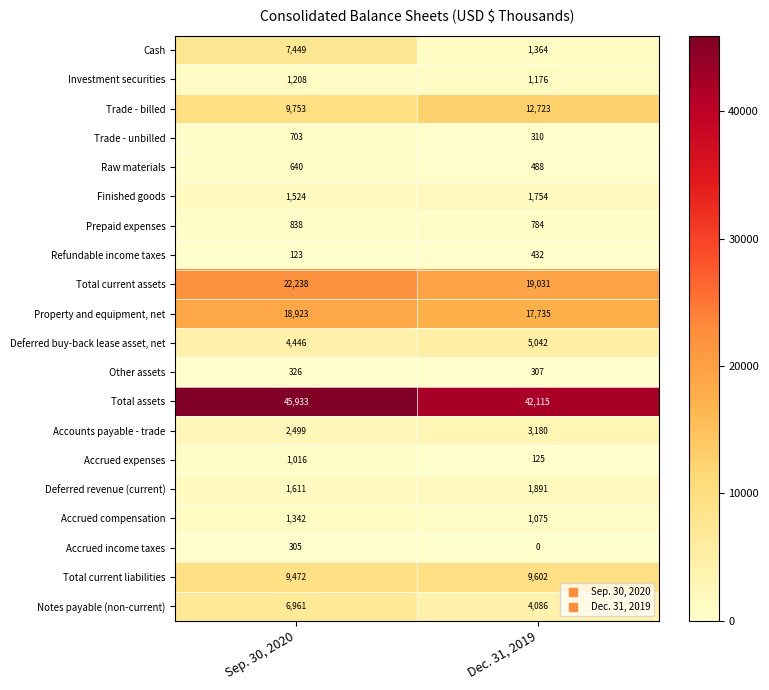

The Property and equipment, net series shows 26111 at Sep. 30, 2020. True or false?

False